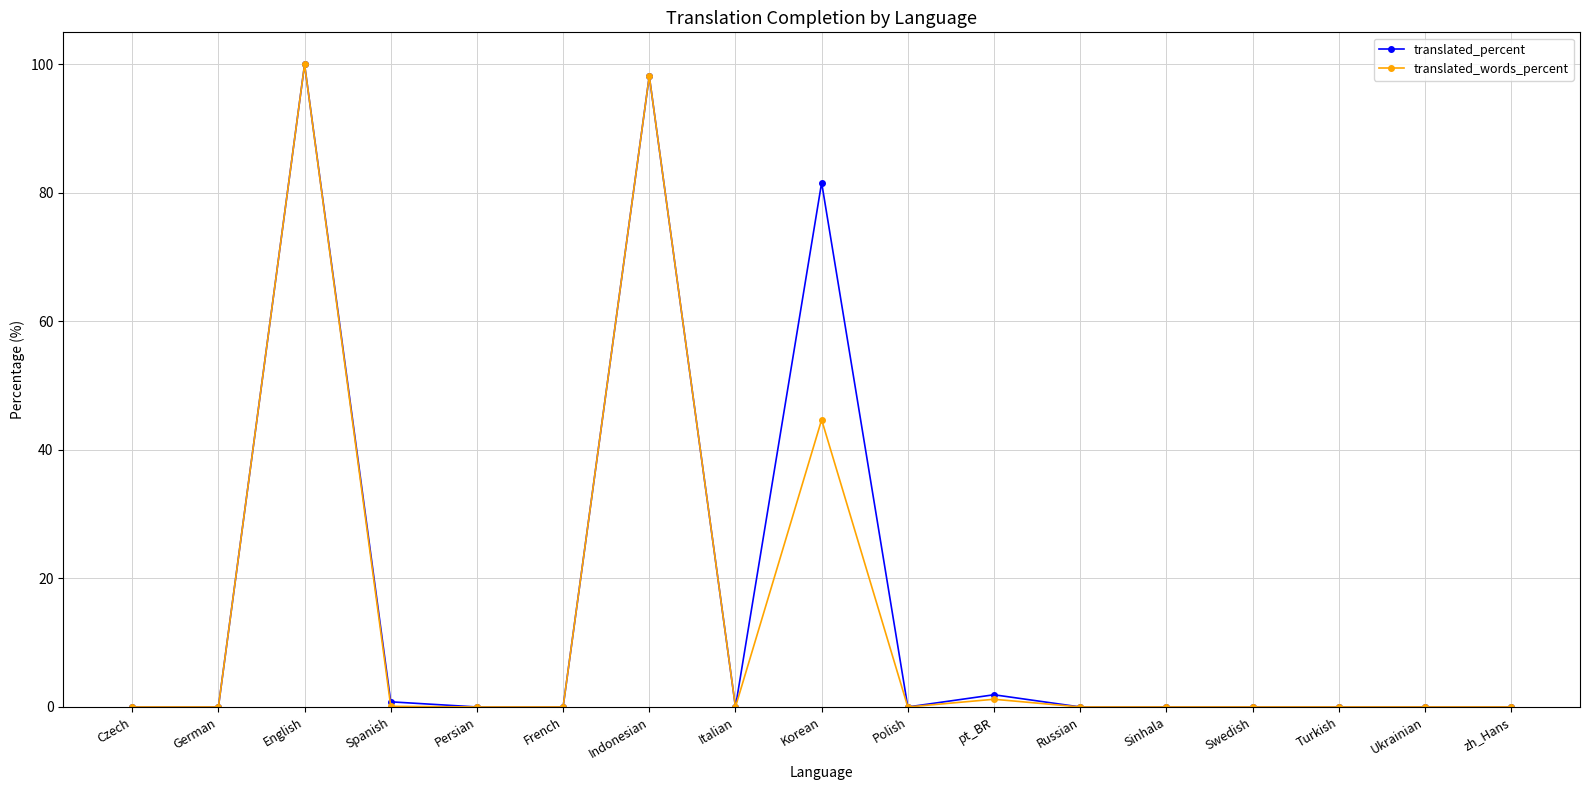

At how many categories does at least one series exceed 36?

3